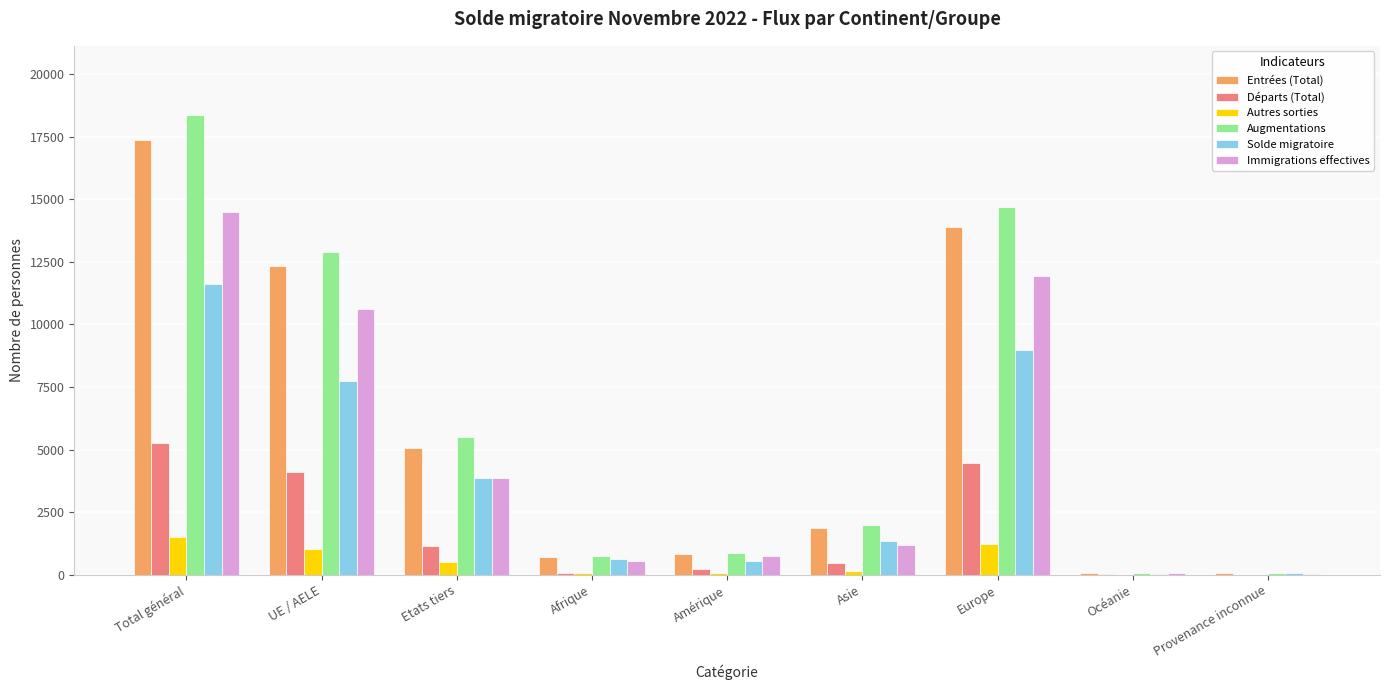

True or false: Départs (Total) has a value of 7131 at UE / AELE.

False